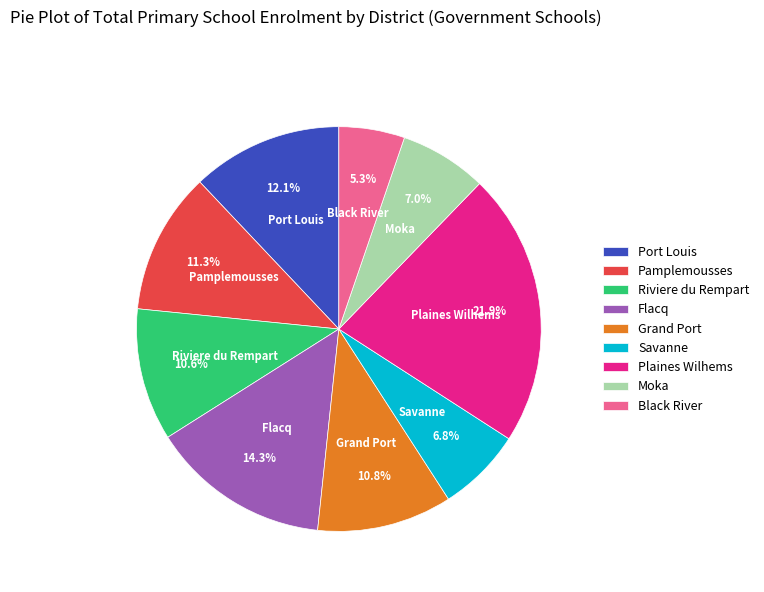

To the nearest percent, what is the difference between the Plaines Wilhems and Pamplemousses slice percentages?

11%